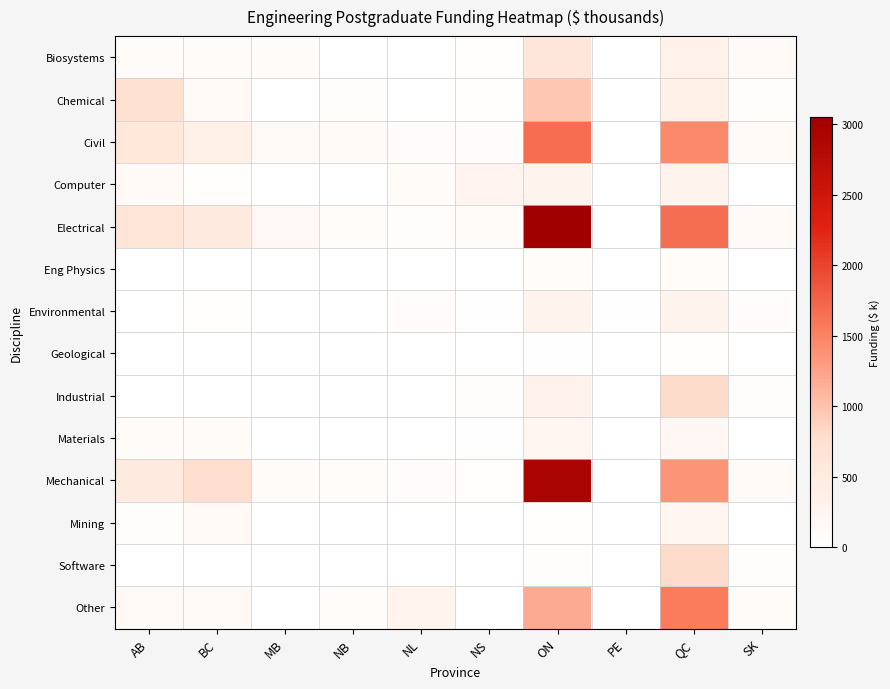

Reading right to left, extract all data points from this chart.

Biosystems: SK=122.9	QC=310.7	PE=0.0	ON=596.8	NS=28.0	NL=0.0	NB=0.0	MB=95.6	BC=97.3	AB=99.7
Chemical: SK=40.0	QC=368.0	PE=0.0	ON=960.4	NS=32.6	NL=0.0	NB=50.1	MB=0.0	BC=123.3	AB=734.3
Civil: SK=130.3	QC=1443.4	PE=0.0	ON=1673.3	NS=66.3	NL=63.7	NB=117.1	MB=148.7	BC=358.0	AB=591.1
Computer: SK=0.0	QC=274.1	PE=0.0	ON=291.0	NS=250.0	NL=102.3	NB=0.0	MB=0.0	BC=31.0	AB=122.0
Electrical: SK=112.2	QC=1663.2	PE=0.0	ON=3046.8	NS=83.7	NL=56.4	NB=73.2	MB=177.8	BC=513.2	AB=621.5
Eng Physics: SK=0.0	QC=75.0	PE=0.0	ON=75.4	NS=0.0	NL=0.0	NB=0.0	MB=0.0	BC=0.0	AB=0.0
Environmental: SK=63.2	QC=277.1	PE=20.0	ON=276.1	NS=14.7	NL=66.0	NB=9.5	MB=0.0	BC=35.0	AB=0.0
Geological: SK=0.0	QC=24.0	PE=0.0	ON=19.5	NS=0.0	NL=0.0	NB=0.0	MB=0.0	BC=5.2	AB=0.0
Industrial: SK=58.4	QC=793.6	PE=0.0	ON=322.4	NS=51.3	NL=0.0	NB=0.0	MB=0.0	BC=0.0	AB=0.0
Materials: SK=0.0	QC=191.4	PE=0.0	ON=205.7	NS=17.7	NL=0.0	NB=0.0	MB=0.0	BC=92.1	AB=100.0
Mechanical: SK=129.6	QC=1365.8	PE=0.0	ON=2925.8	NS=30.7	NL=67.2	NB=79.7	MB=103.9	BC=768.9	AB=520.7
Mining: SK=0.0	QC=211.8	PE=0.0	ON=29.0	NS=8.3	NL=0.0	NB=0.0	MB=0.0	BC=111.6	AB=38.0
Software: SK=57.2	QC=787.0	PE=0.0	ON=43.9	NS=0.0	NL=0.0	NB=0.0	MB=0.0	BC=9.0	AB=0.0
Other: SK=102.7	QC=1558.1	PE=0.0	ON=1183.9	NS=0.0	NL=270.4	NB=76.7	MB=0.0	BC=150.9	AB=145.4